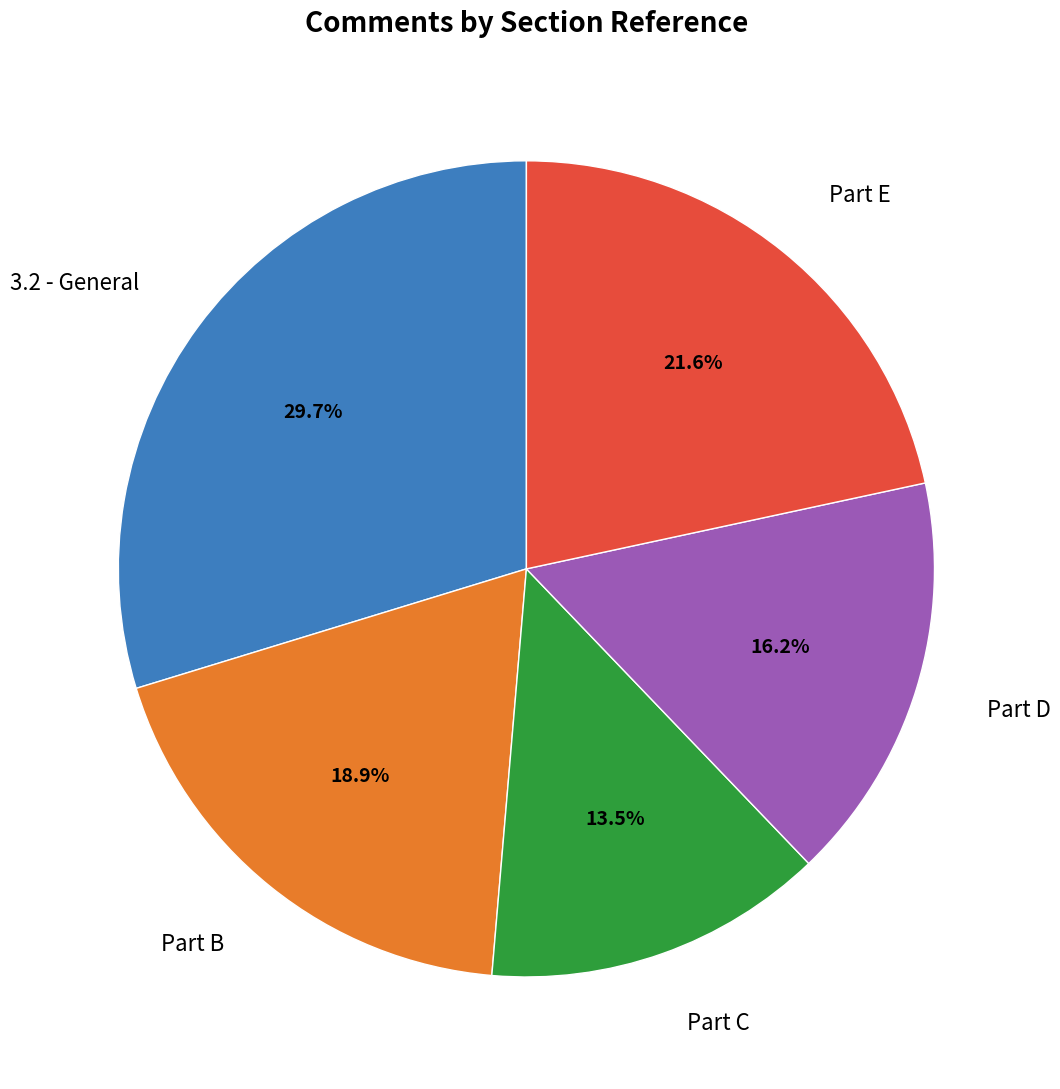

What percentage is NOT represented by 3.2 - General?

70.3%